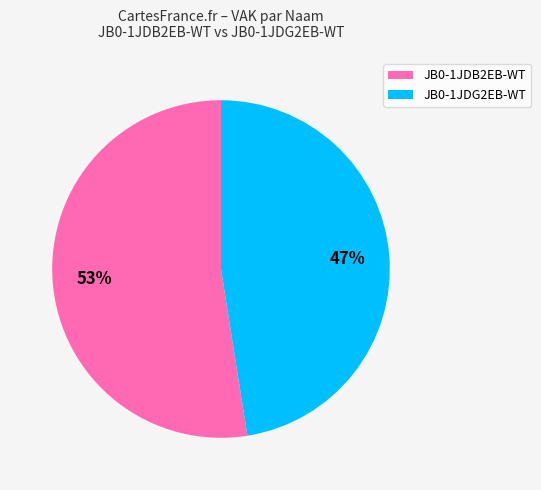

What percentage is the JB0-1JDB2EB-WT slice, to the nearest percent?

53%